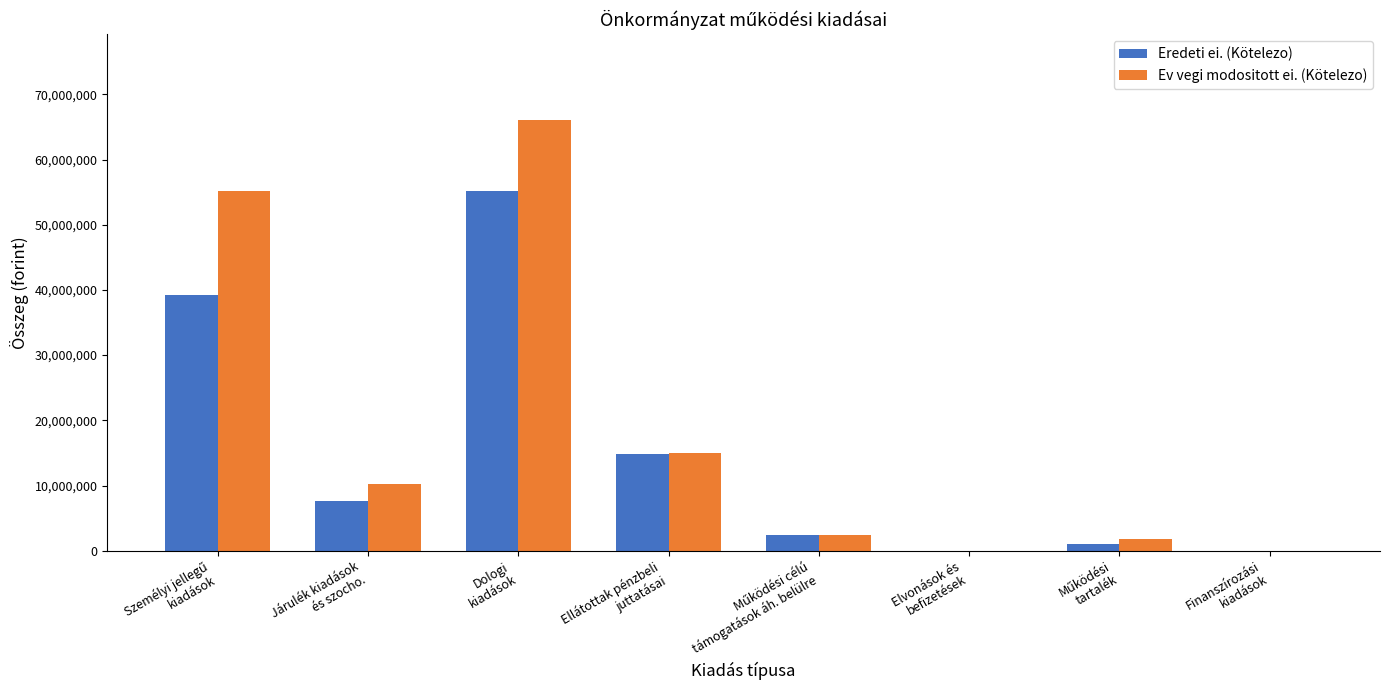

What is the sum of all Ev vegi modositott ei. (Kötelezo) values?

150527898